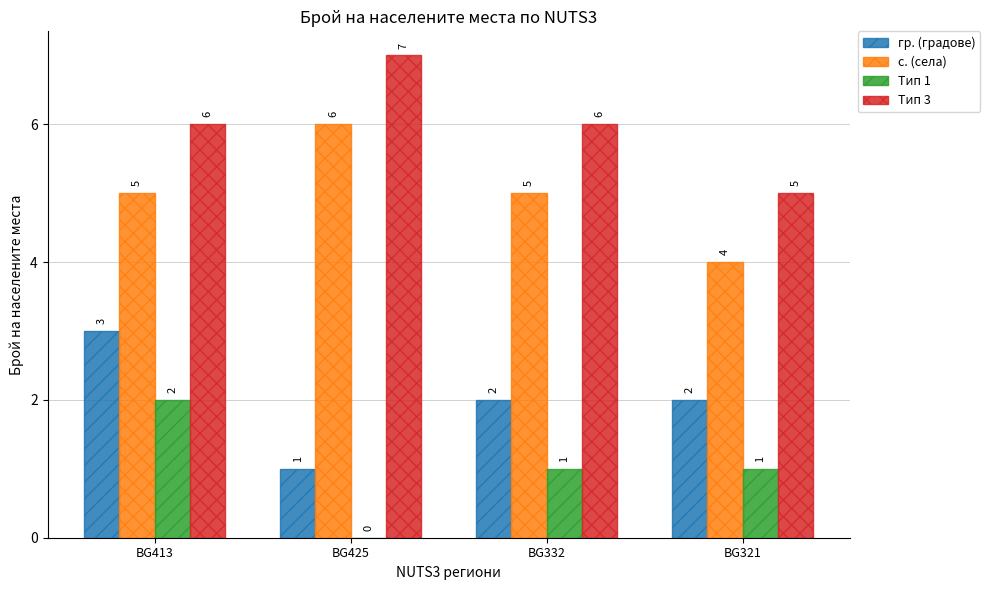

Are the bars grouped side by side (vs. stacked)?

Yes